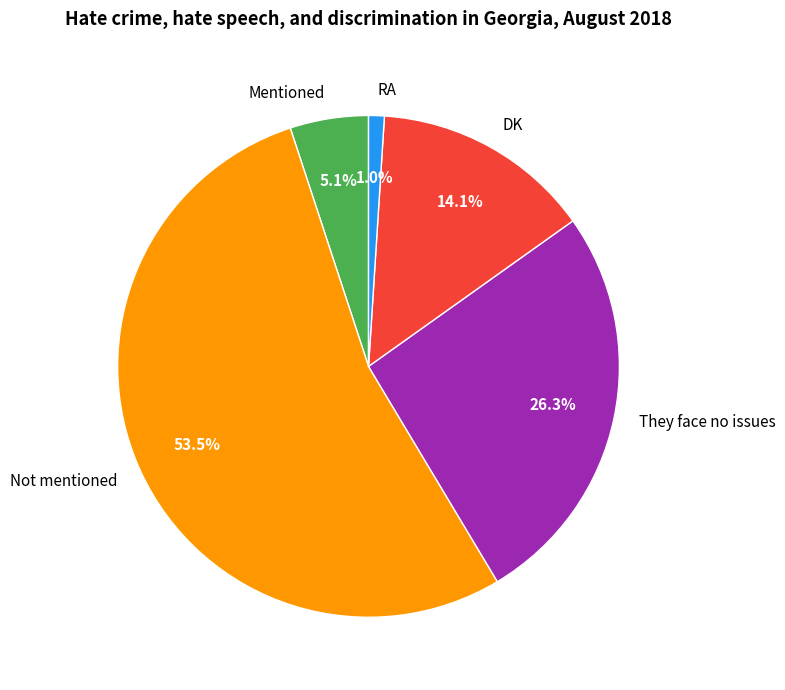

Does Not mentioned account for over 50% of the chart?

Yes